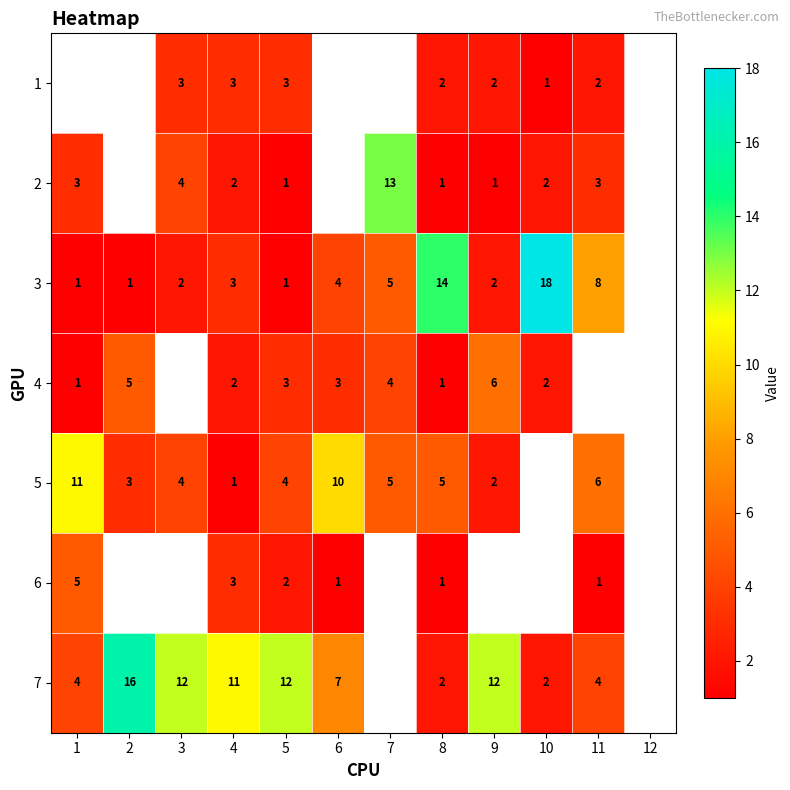

Is the value of 3 at 3 greater than the value of 7 at 4?

No